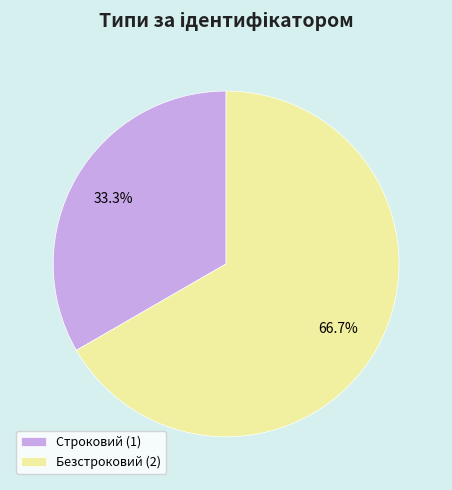

Count the number of slices in the pie.

2